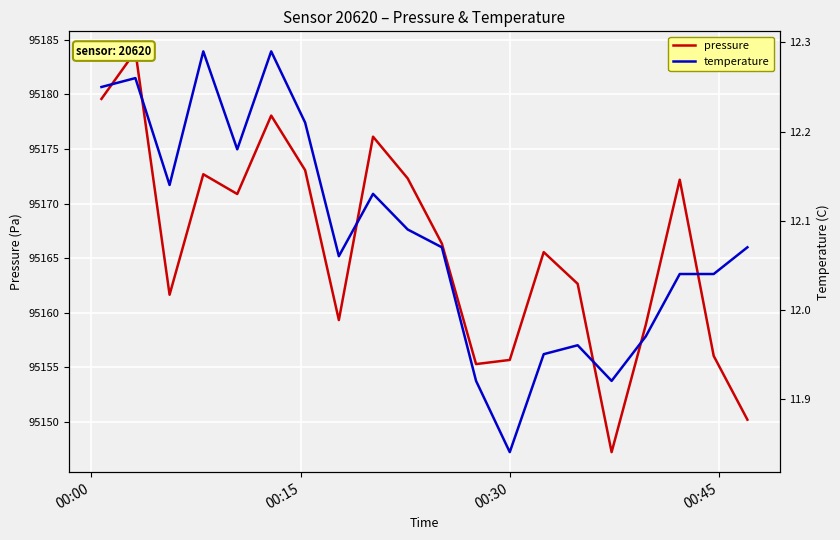

True or false: pressure and temperature intersect in this chart.

False